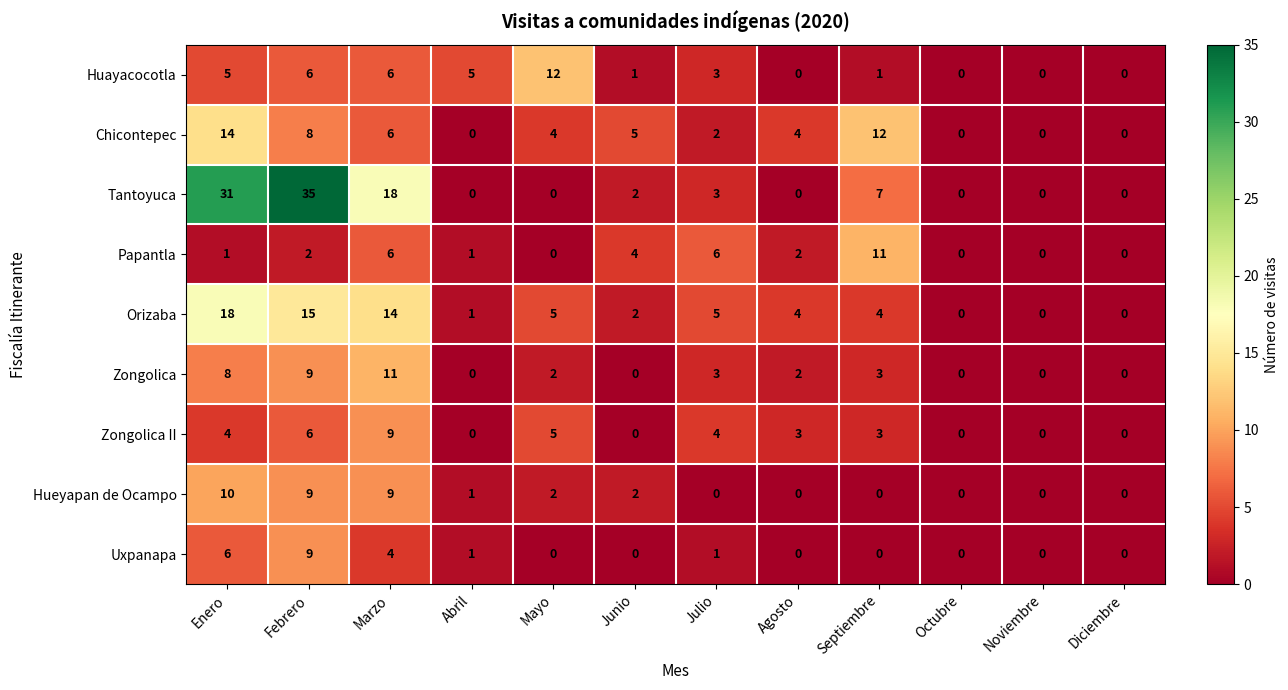

True or false: Chicontepec has a value of 0 at Abril.

True